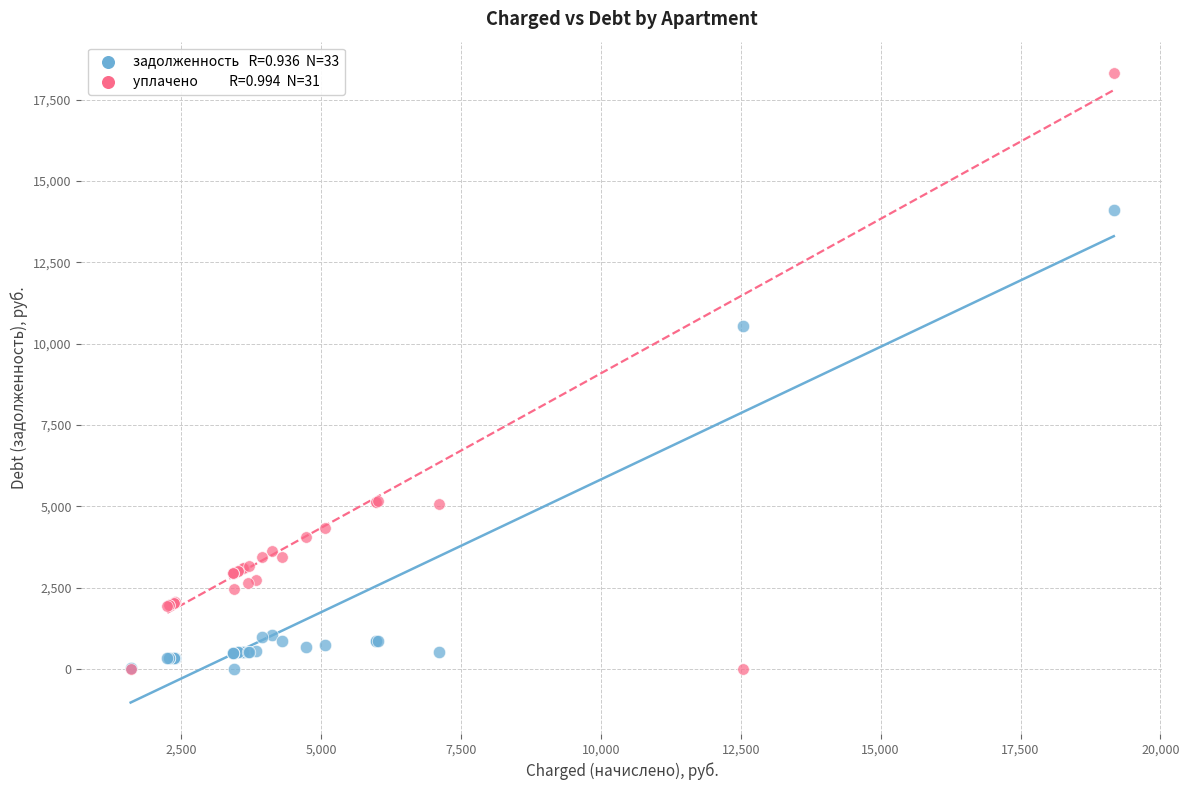

Across all series, what Y value is closest to 9156?

10526.4